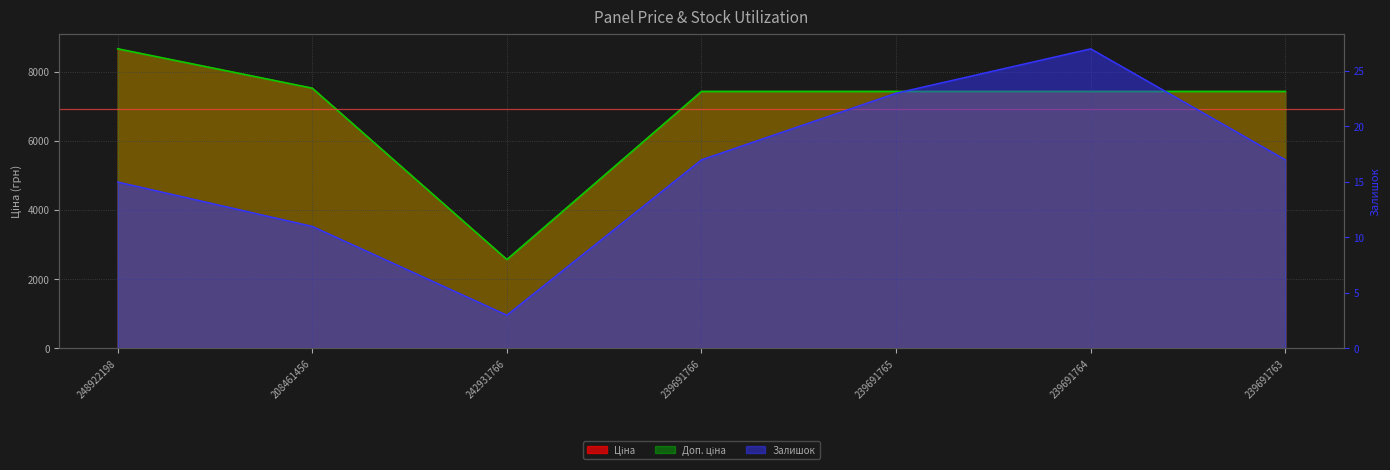

Which series has the largest total across all categories?

Ціна